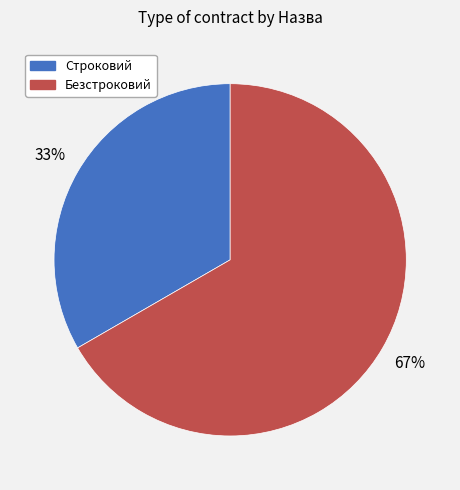

Is there any slice that represents more than half of the pie?

Yes